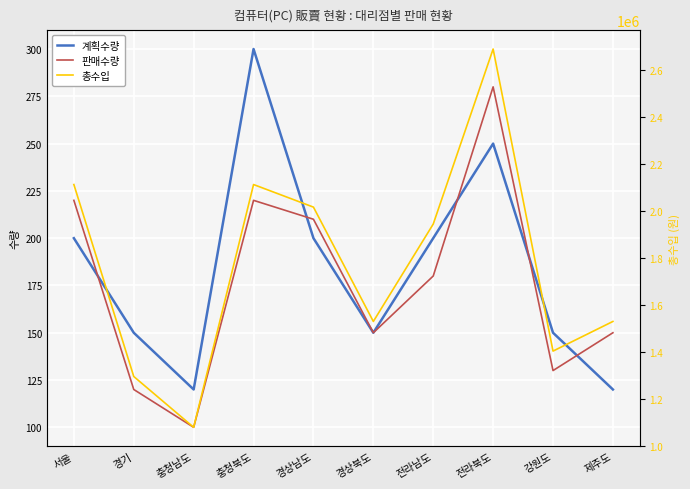

Between 서울 and 경상남도, which series saw the biggest shift?

총수입